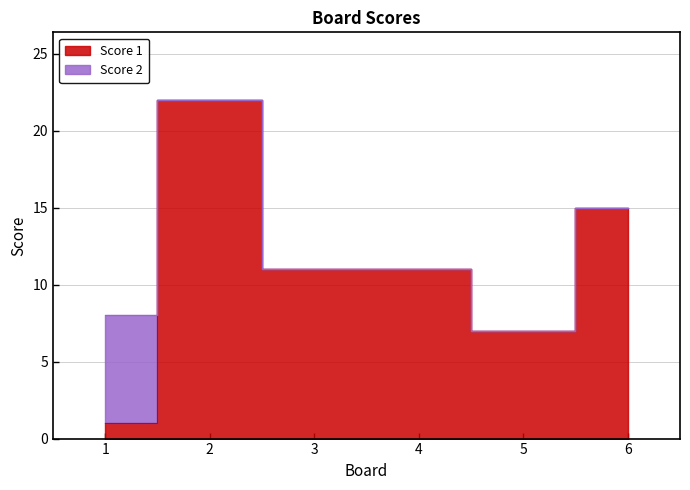

How many values are between 7 and 15?

4